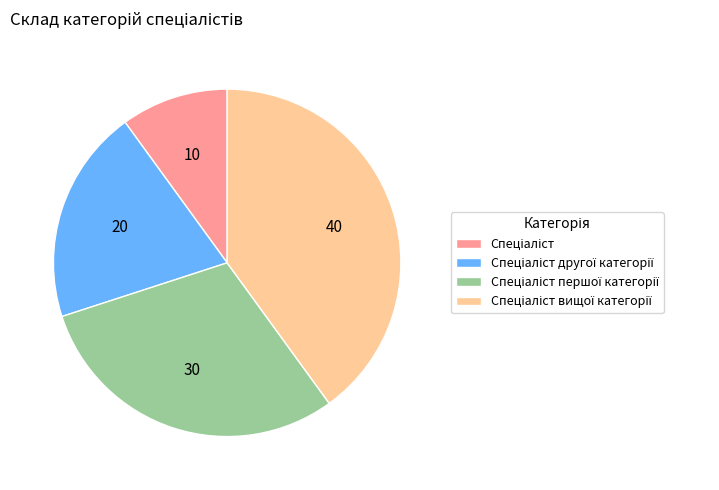

Is there any slice that represents more than half of the pie?

No